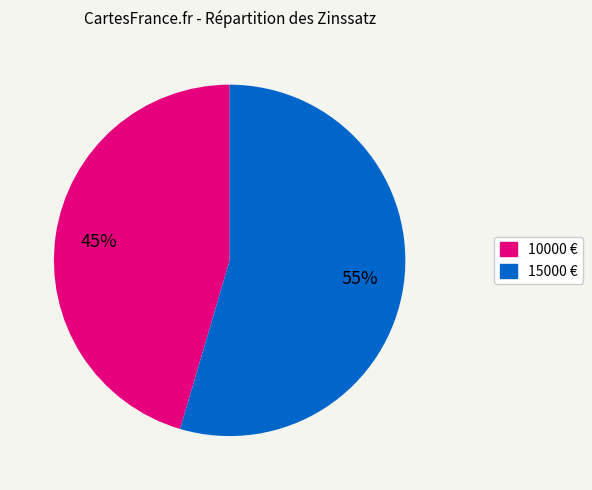

Which has a higher value, 15000 € or 10000 €?

15000 €